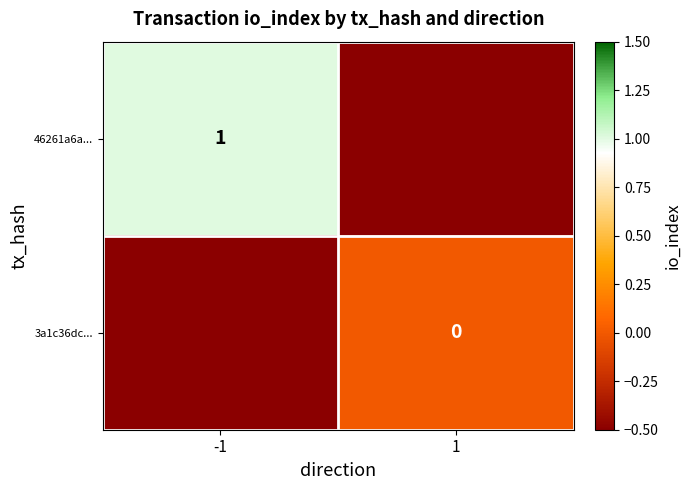

Rank the categories by 3a1c36dc... value from highest to lowest.

-1, 1